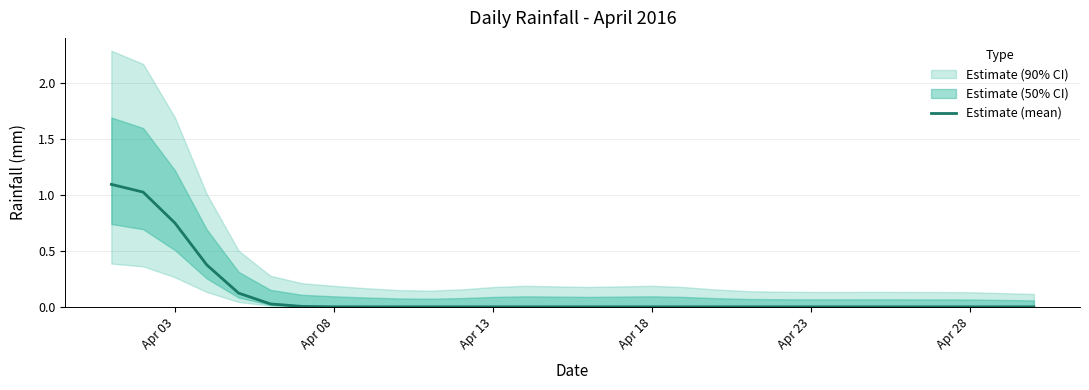

How many values are above zero?

8